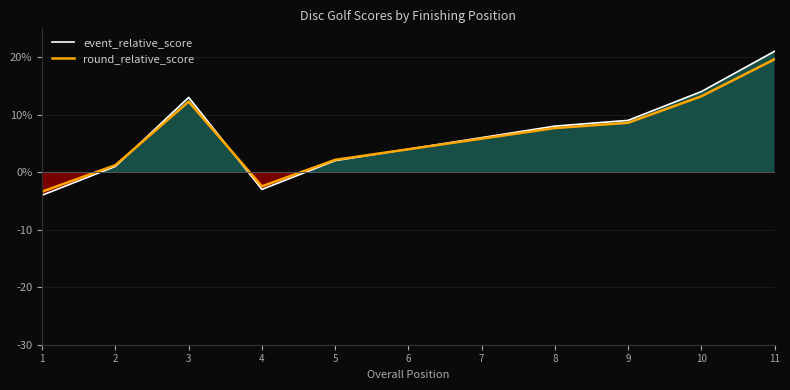

At which label does event_relative_score first exceed 6?

3